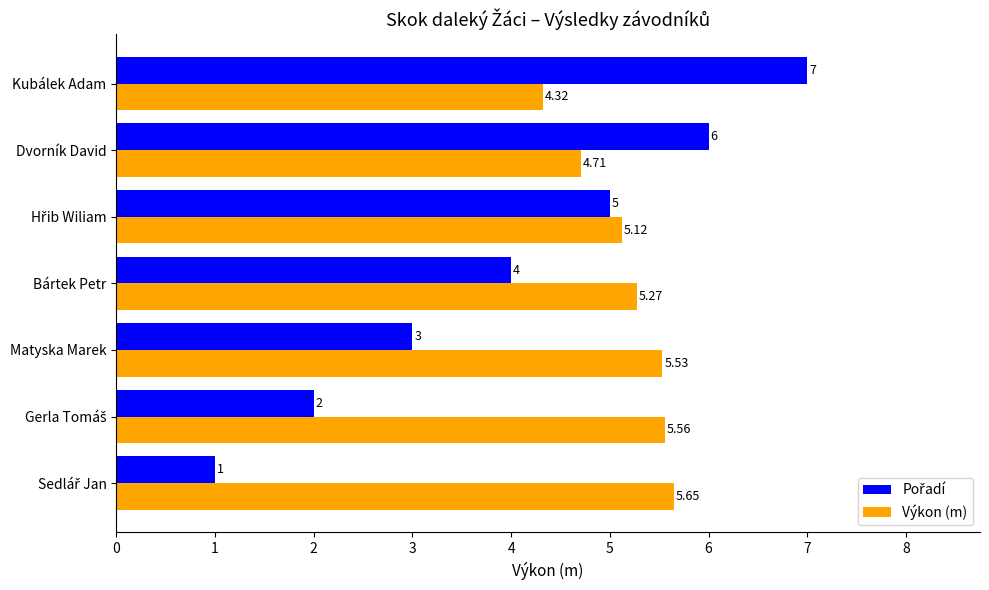

Which category has the highest value across all series?

Kubálek Adam